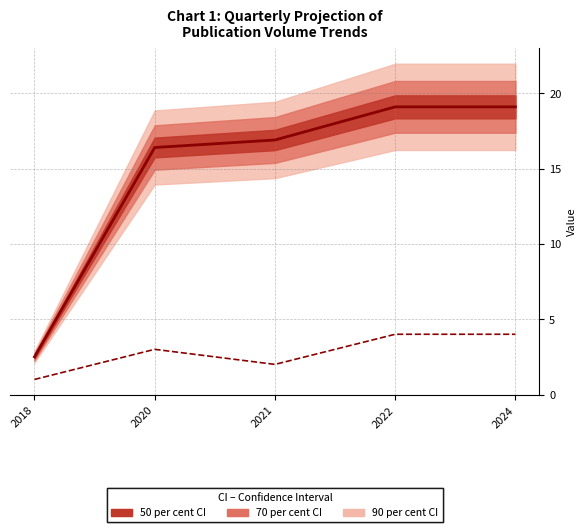

The Journal Volume (norm.) series shows 32.0 at 2022. True or false?

False